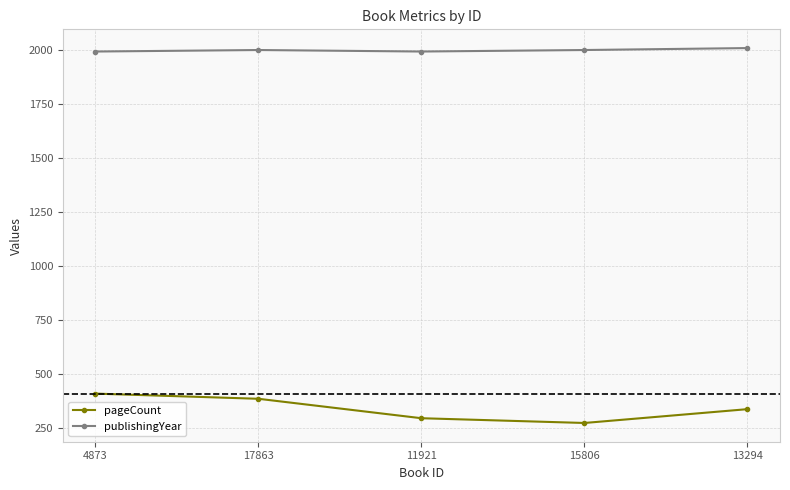

True or false: publishingYear has a value of 1999 at 15806.

True